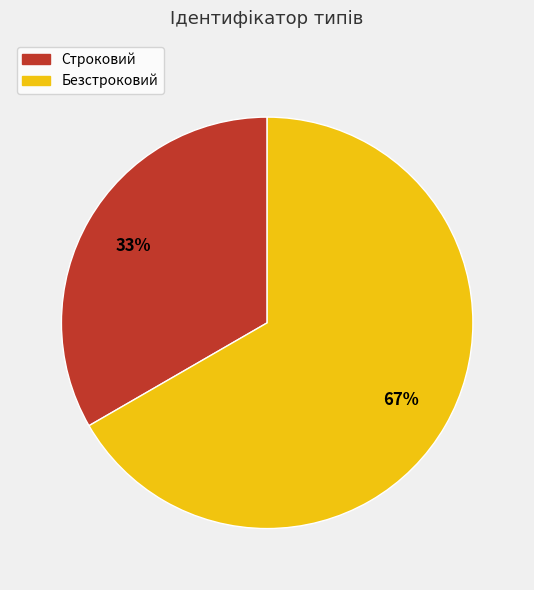

The Строковий slice represents 40% of the pie. True or false?

False